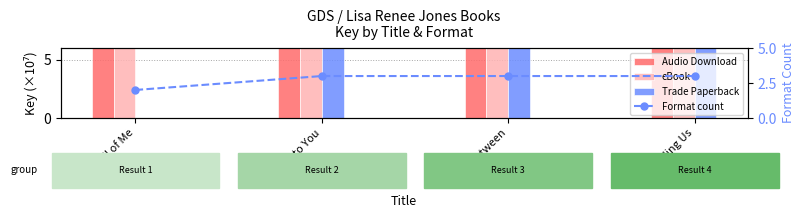

Does the chart contain any negative values?

No